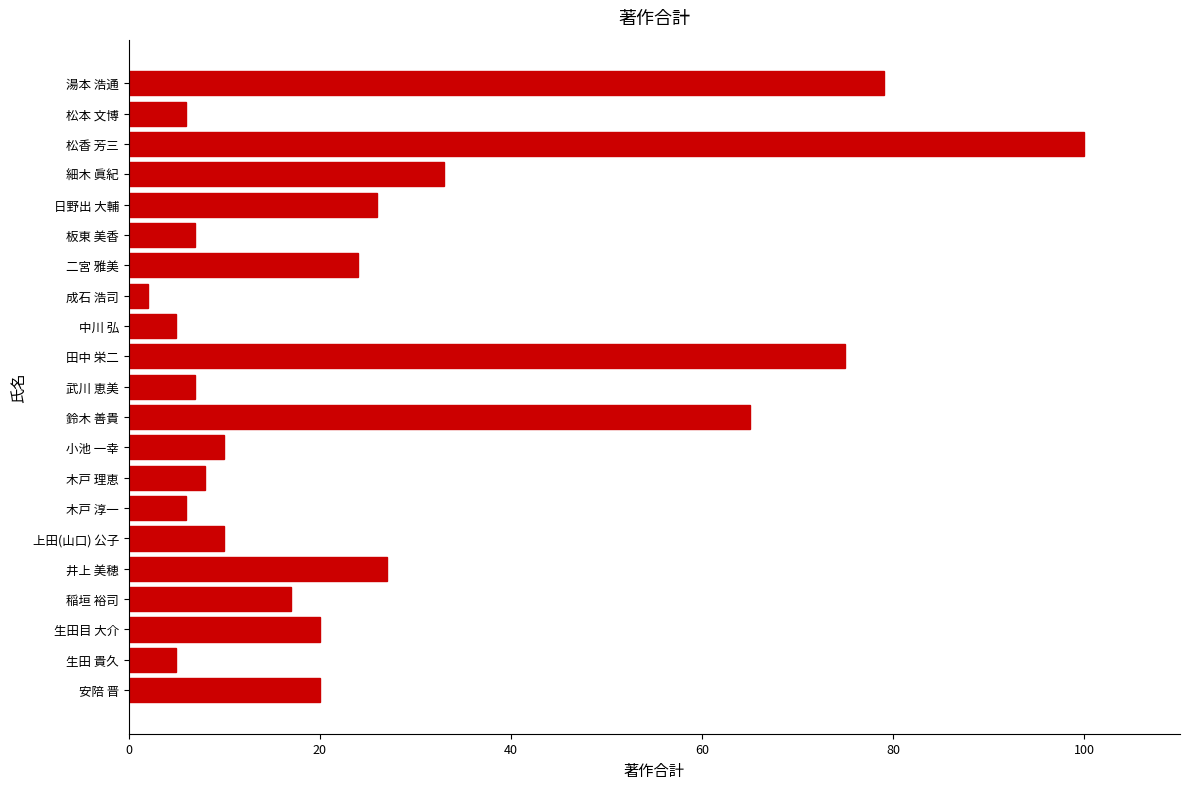

How many distinct data groups are displayed?

1